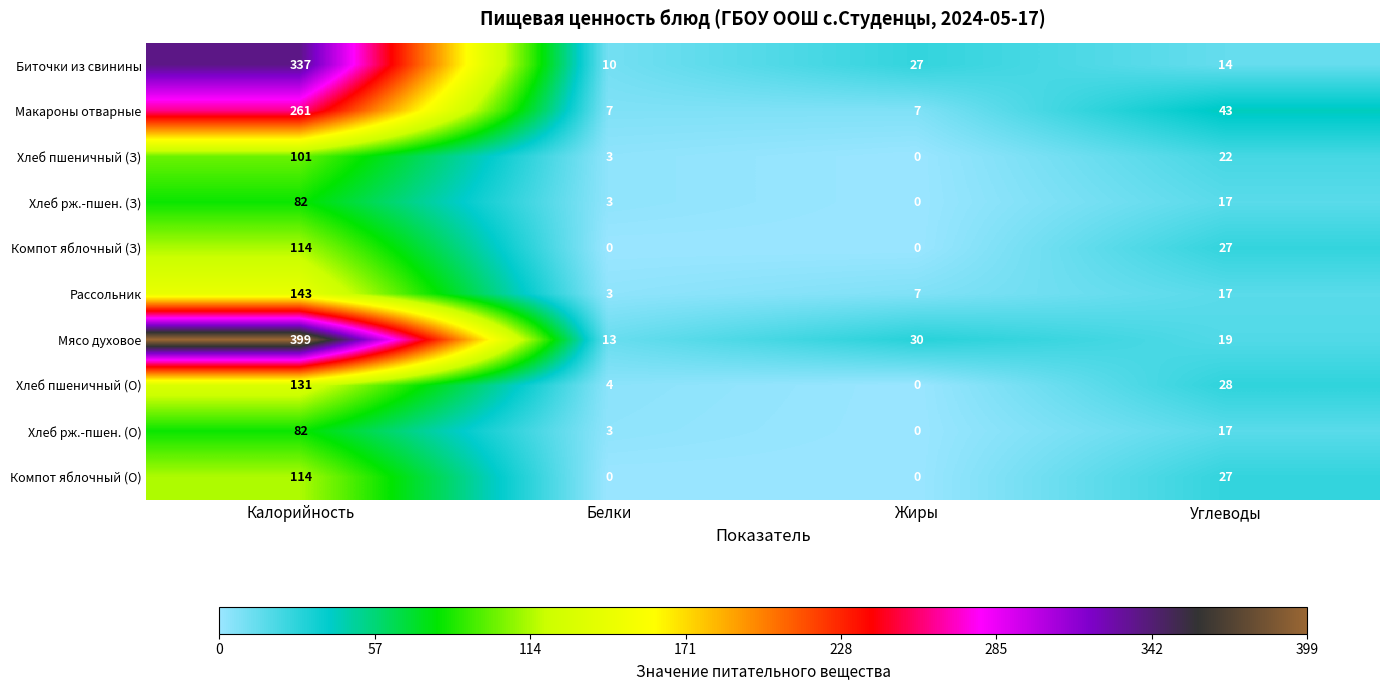

What is the total value across all series at Жиры?

71